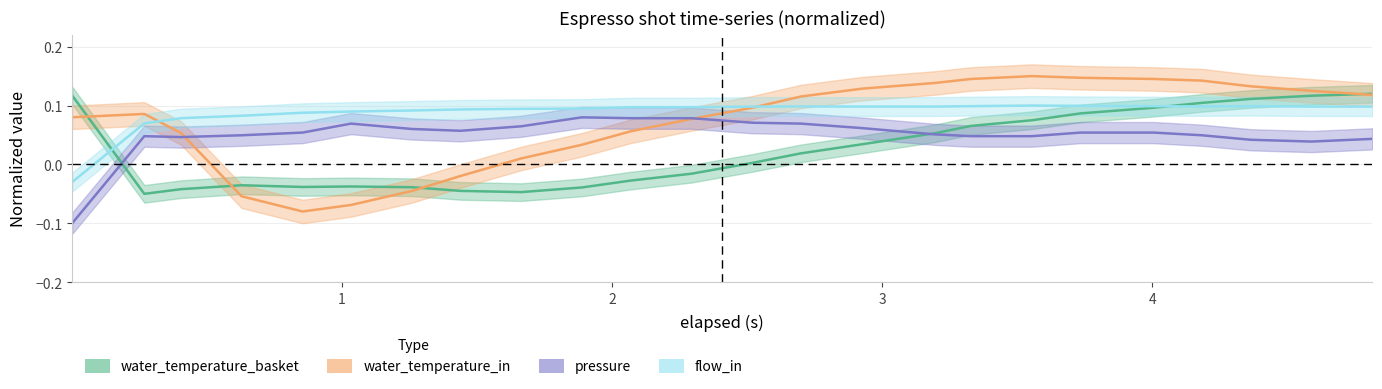

Is this an area chart (filled region under the line)?

No